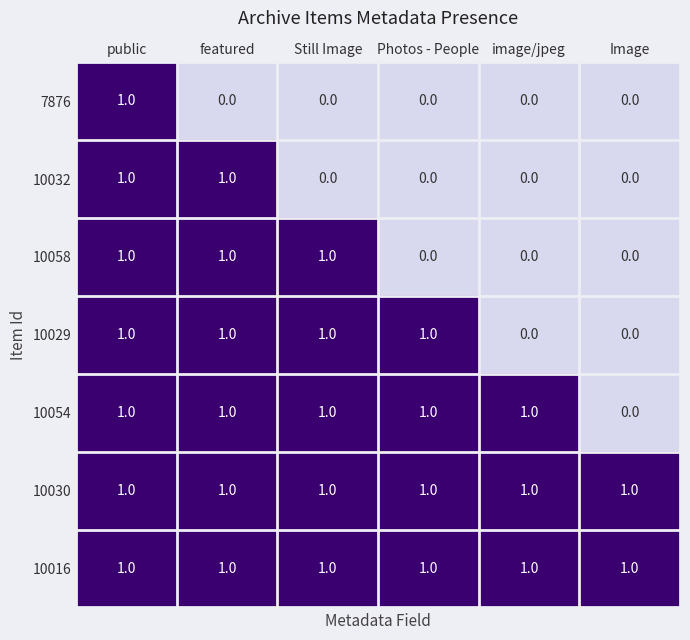

Between Still Image and Photos - People, which series saw the biggest shift?

10058